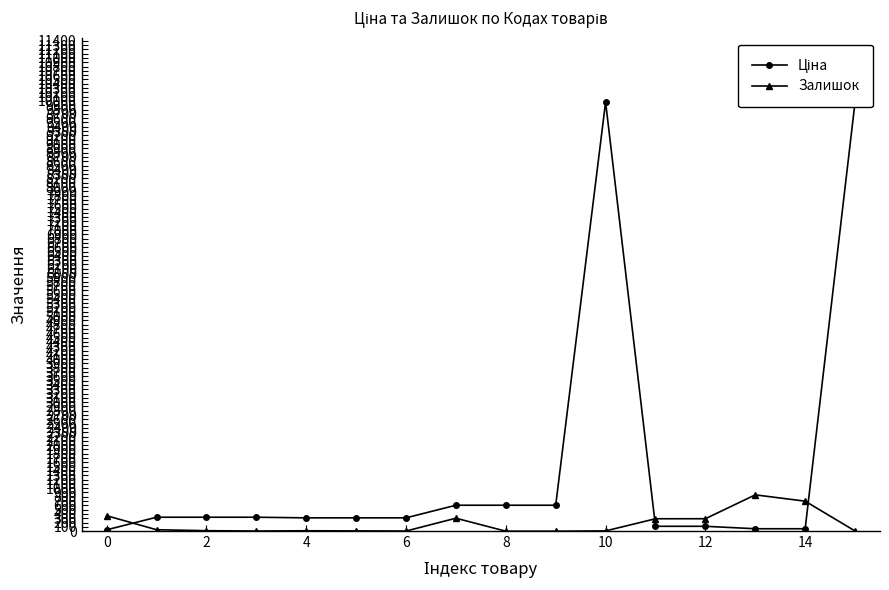

The Залишок series shows 502.7 at 12. True or false?

False